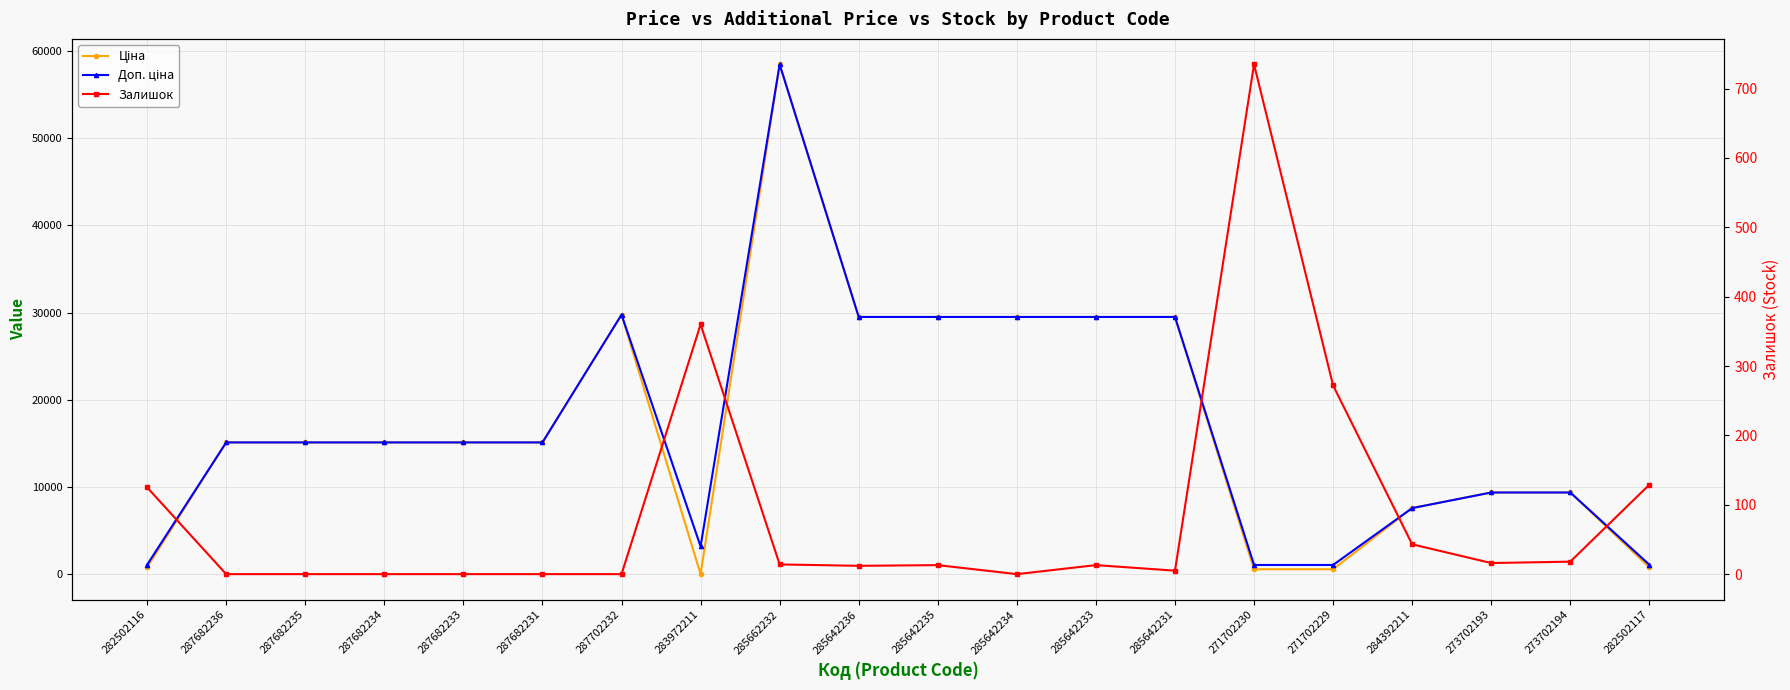

At which category is the sum across all series the highest?

285662232